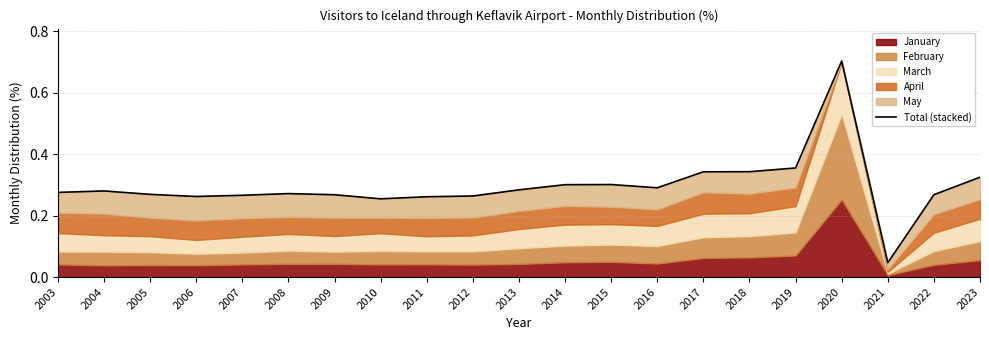

What is the sum of the values at 2014 and 2023?

0.6